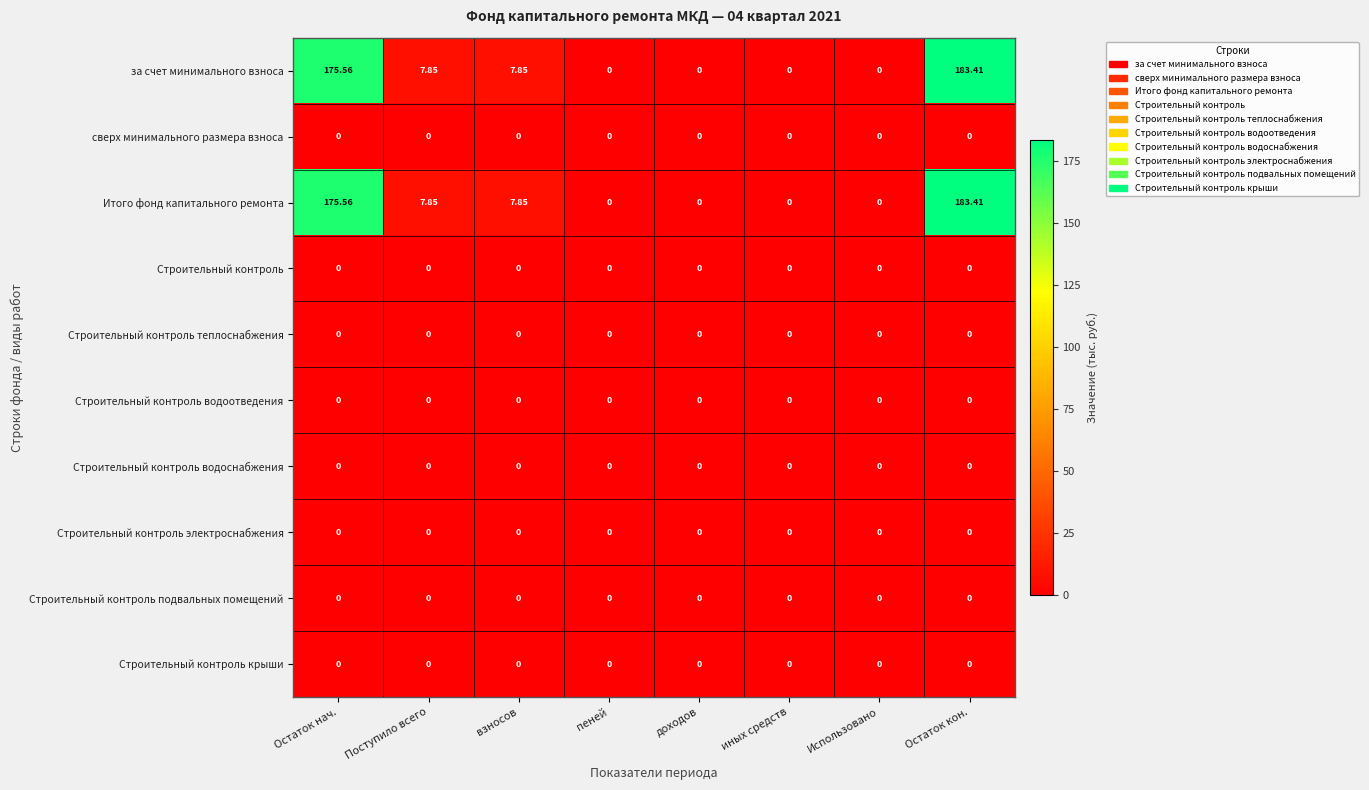

At which category is the sum across all series the highest?

Остаток кон.